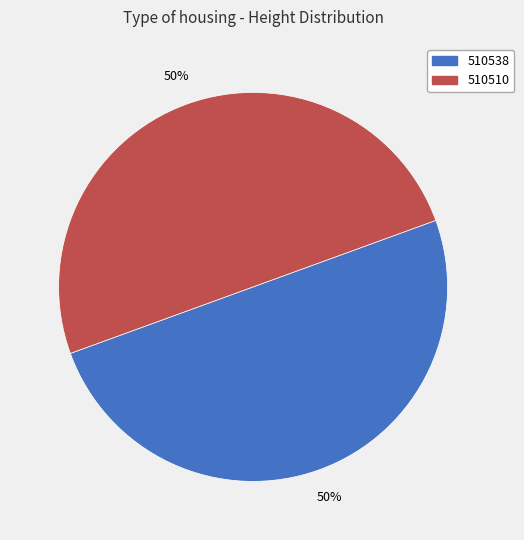

To the nearest percent, what is the combined percentage of 510510 and 510538?

100%